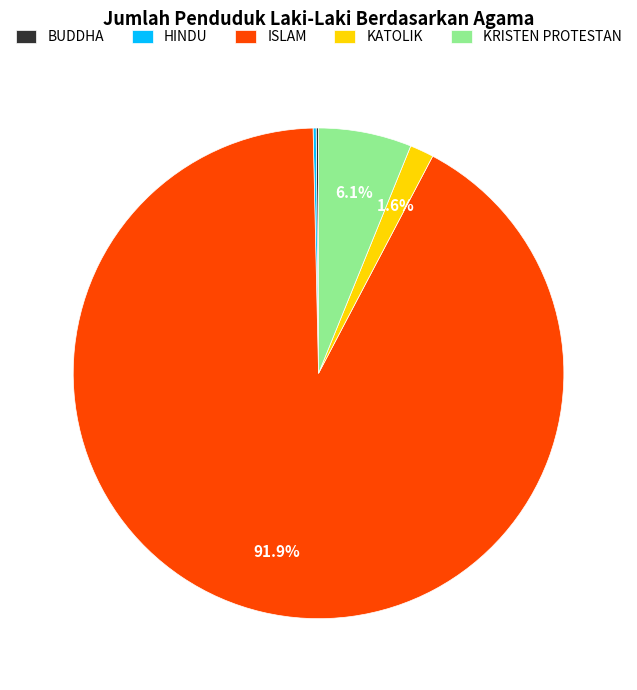

Which slice represents more than half of the pie?

ISLAM